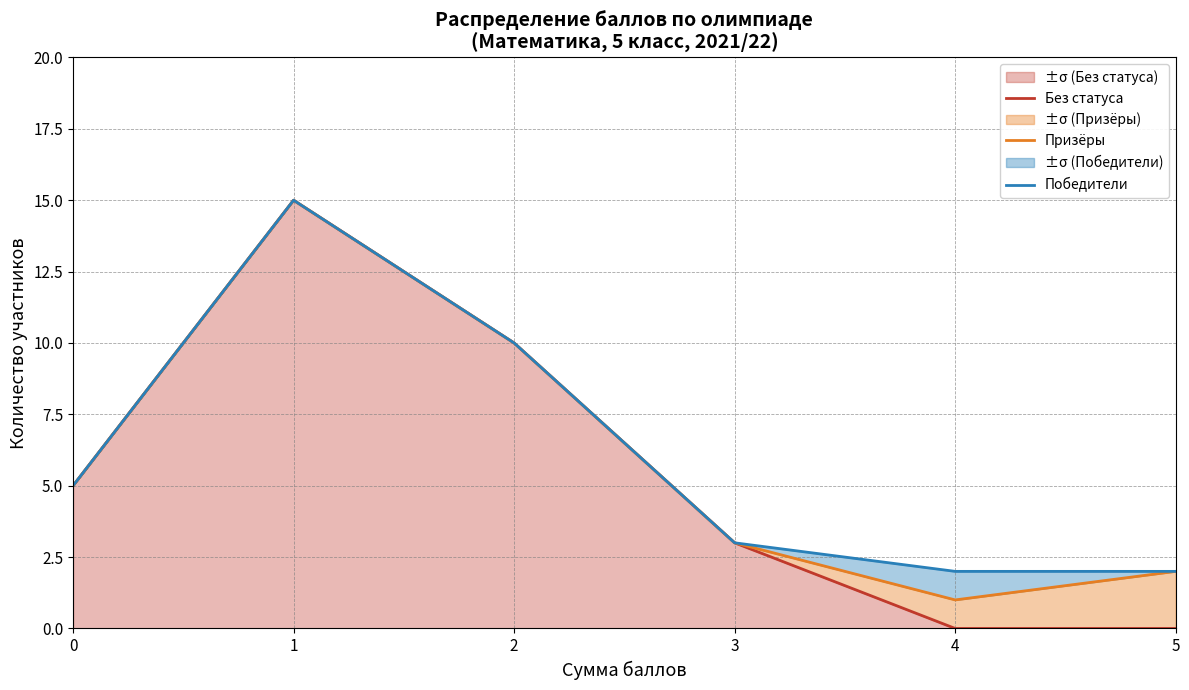

How many values in the Без статуса series exceed 5?

2